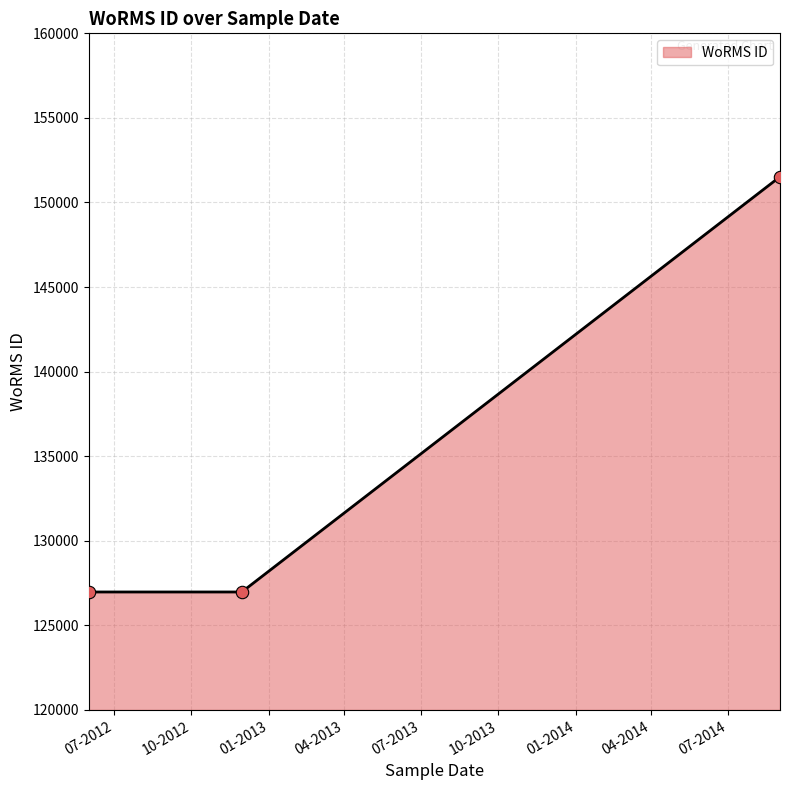

What is the maximum value shown in the chart?

151523